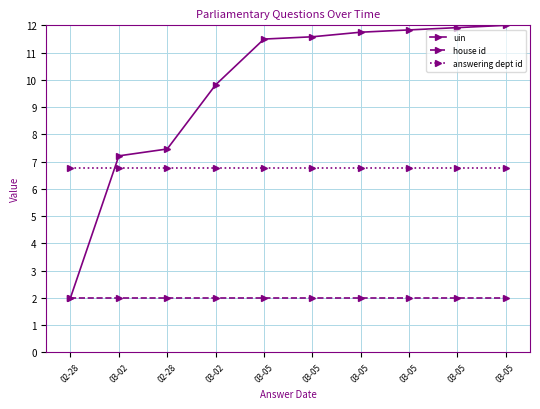

Reading left to right, what are all the values shown in this chart?

uin: 02-28=2.0	03-02=7.2	02-28=7.5	03-02=9.8	03-05=11.5	03-05=11.6	03-05=11.7	03-05=11.8	03-05=11.9	03-05=12.0
house id: 02-28=2.0	03-02=2.0	02-28=2.0	03-02=2.0	03-05=2.0	03-05=2.0	03-05=2.0	03-05=2.0	03-05=2.0	03-05=2.0
answering dept id: 02-28=6.8	03-02=6.8	02-28=6.8	03-02=6.8	03-05=6.8	03-05=6.8	03-05=6.8	03-05=6.8	03-05=6.8	03-05=6.8